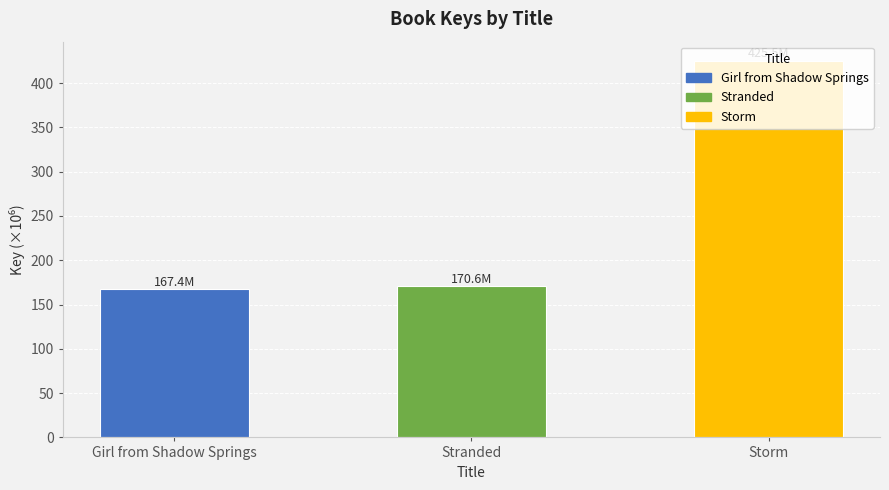

Where does the data first go above 170?

Stranded